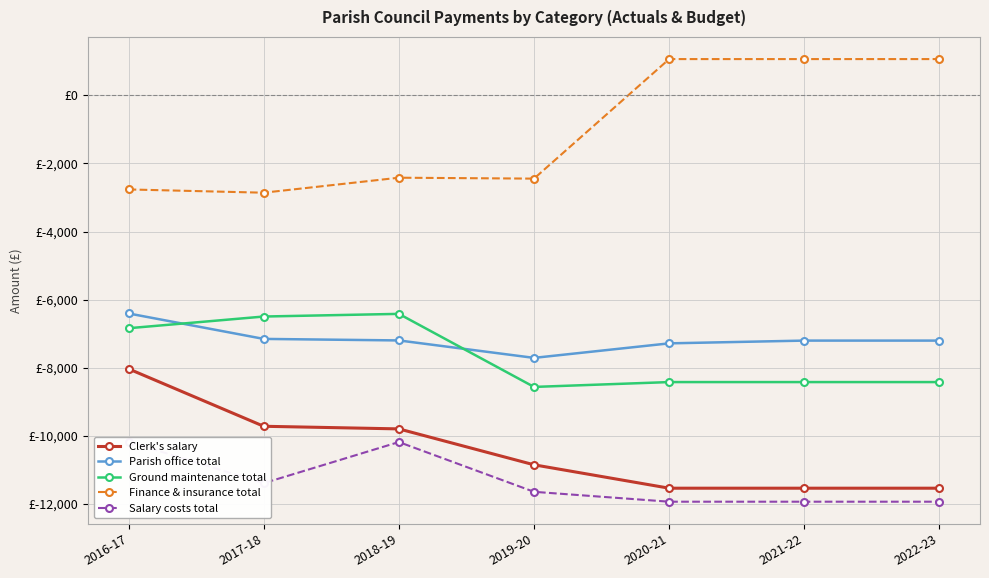

What is the label of the 3rd point from the right?

2020-21